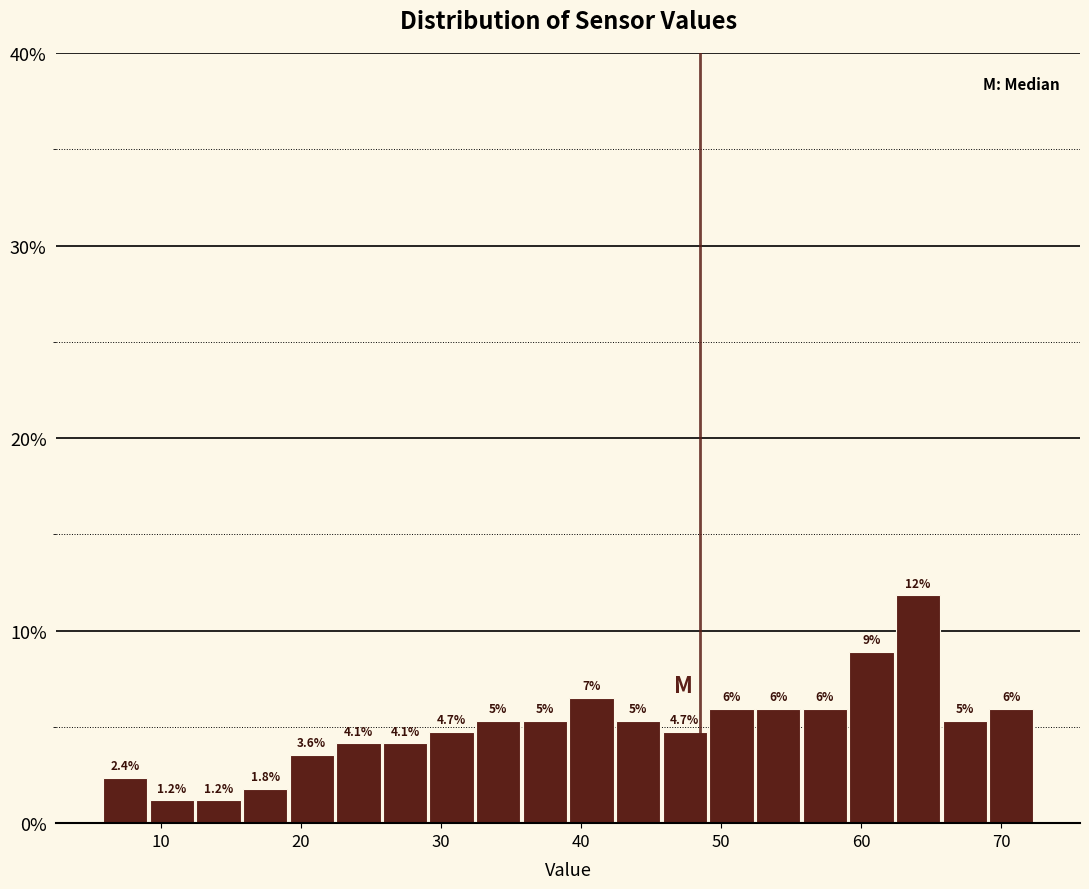

Read against the x-axis, roughly where is the centre of the tallest bar?

64